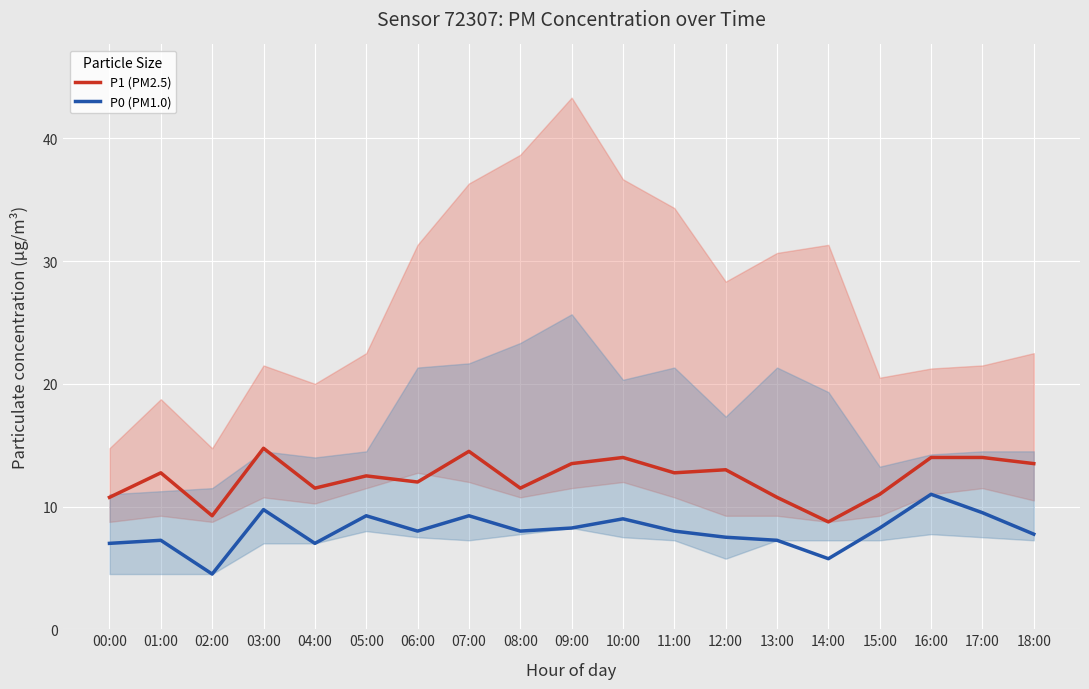

What is the difference between the second highest and minimum values in the P1 (PM2.5) series?

5.8